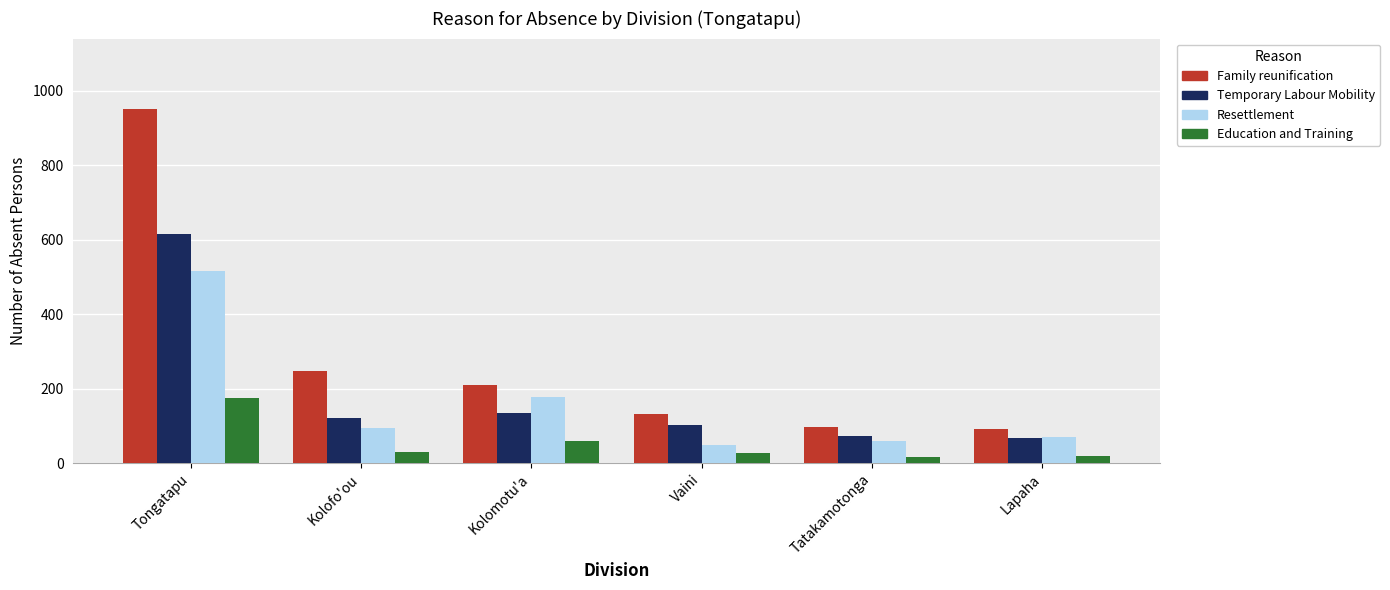

How many bars are there in each group?

4